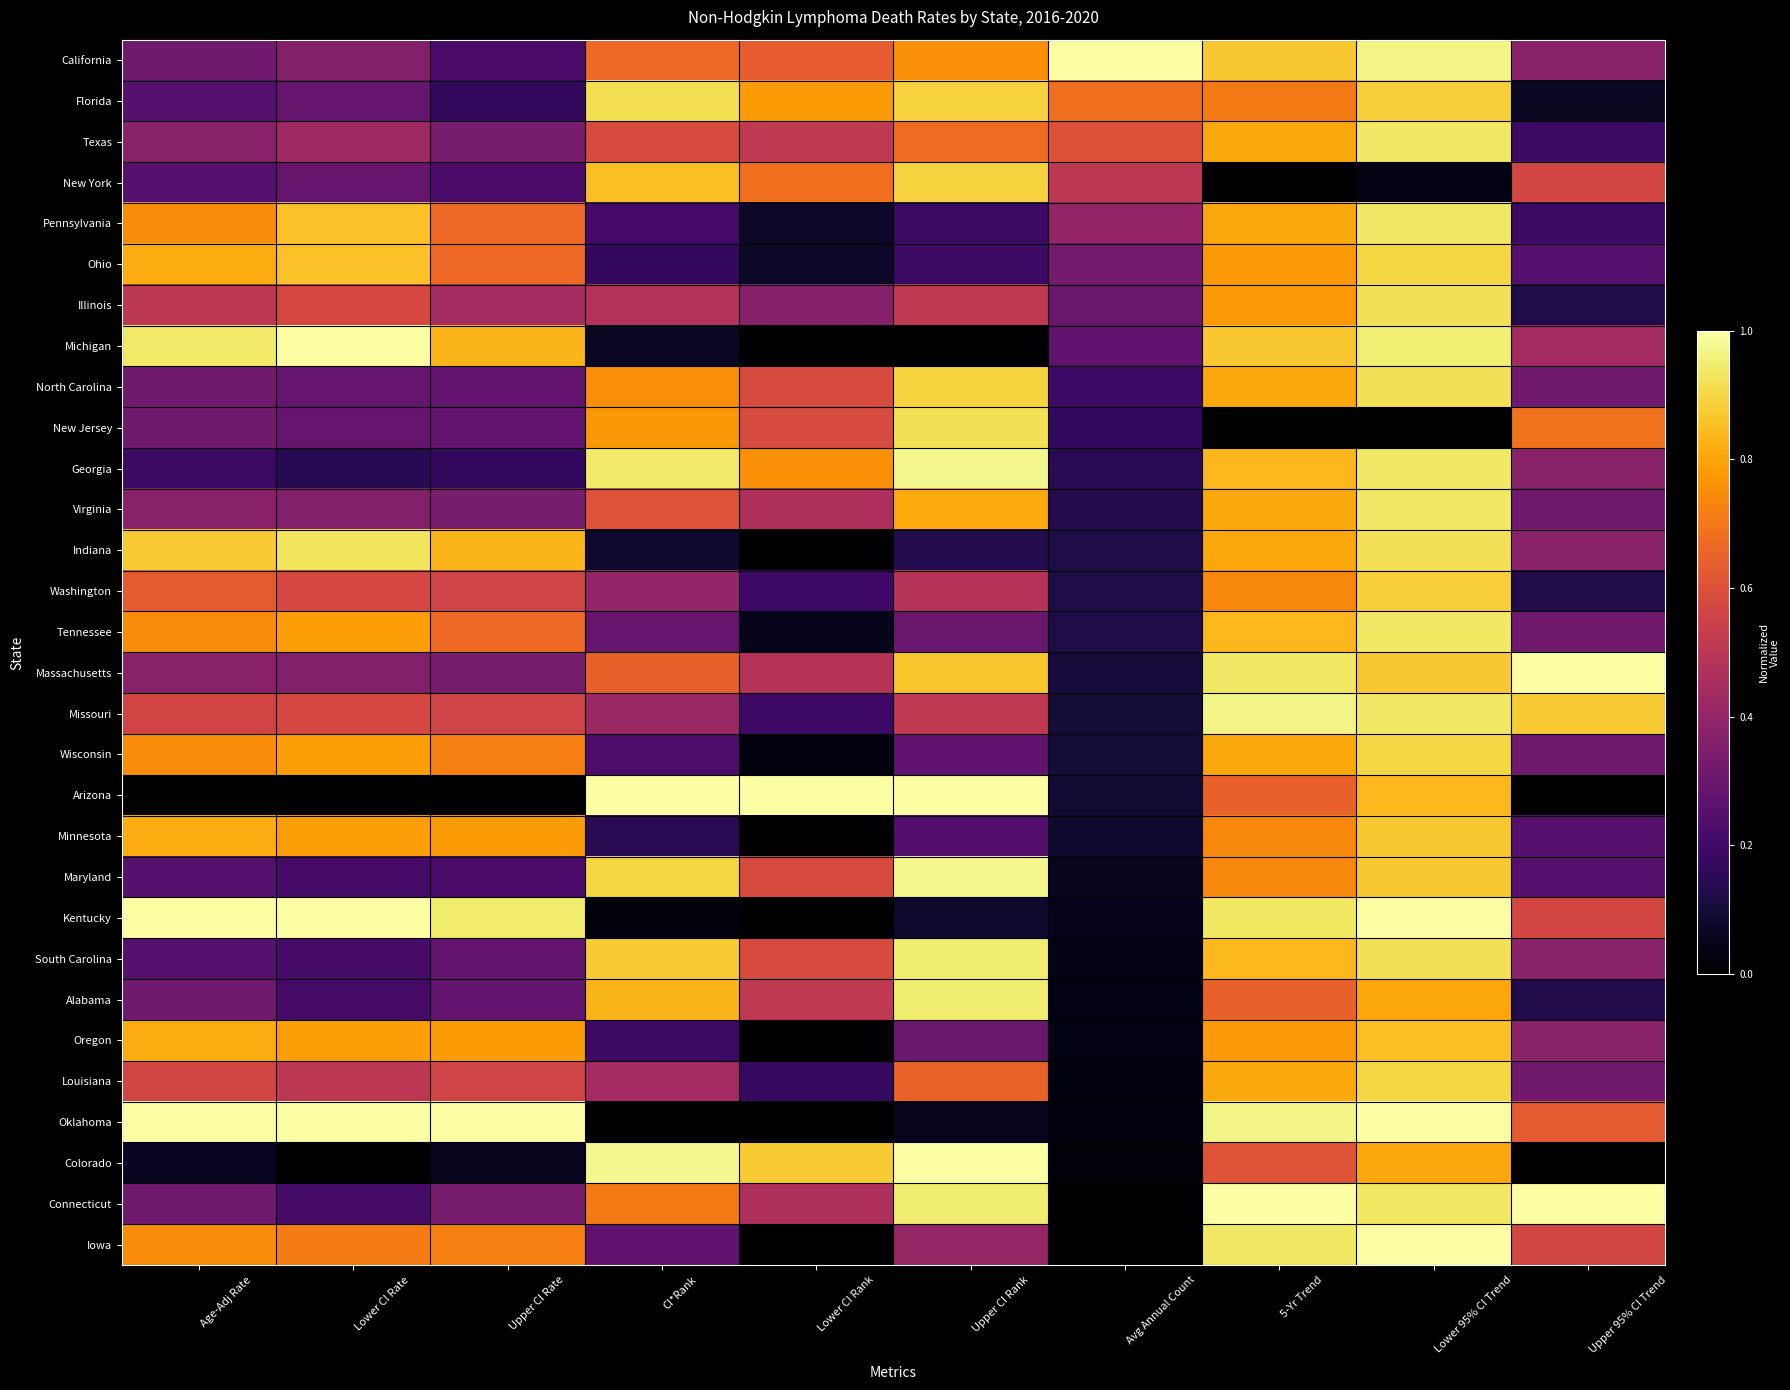

Rank the series at Age-Adj Rate from lowest to highest value.

Arizona, Colorado, Georgia, Florida, New York, Maryland, South Carolina, California, North Carolina, New Jersey, Alabama, Connecticut, Texas, Virginia, Massachusetts, Illinois, Missouri, Louisiana, Washington, Pennsylvania, Tennessee, Wisconsin, Iowa, Ohio, Minnesota, Oregon, Indiana, Michigan, Kentucky, Oklahoma